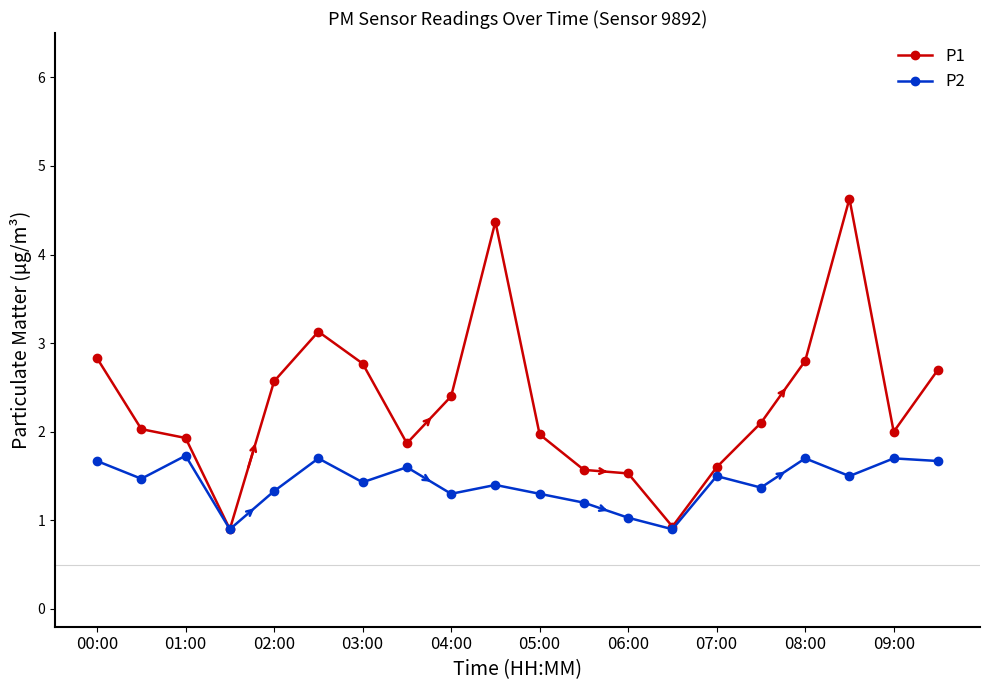

True or false: P2 has more than 1 points higher than both neighbors.

True